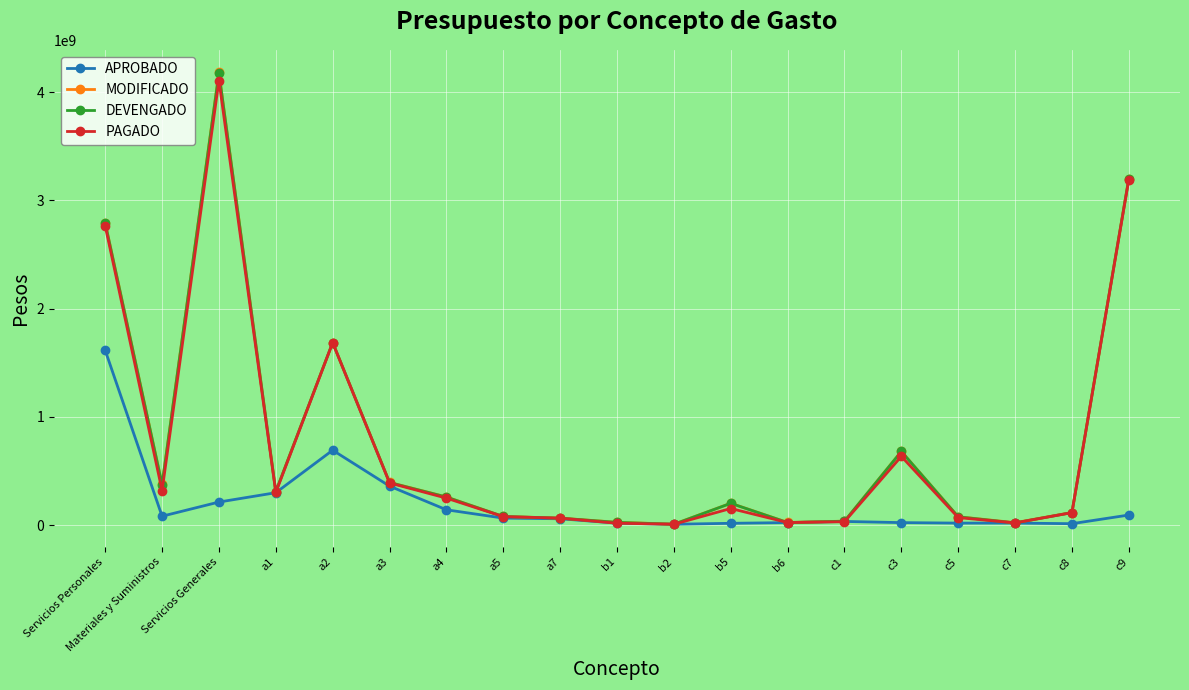

What is the sum of all PAGADO values?

14213179401